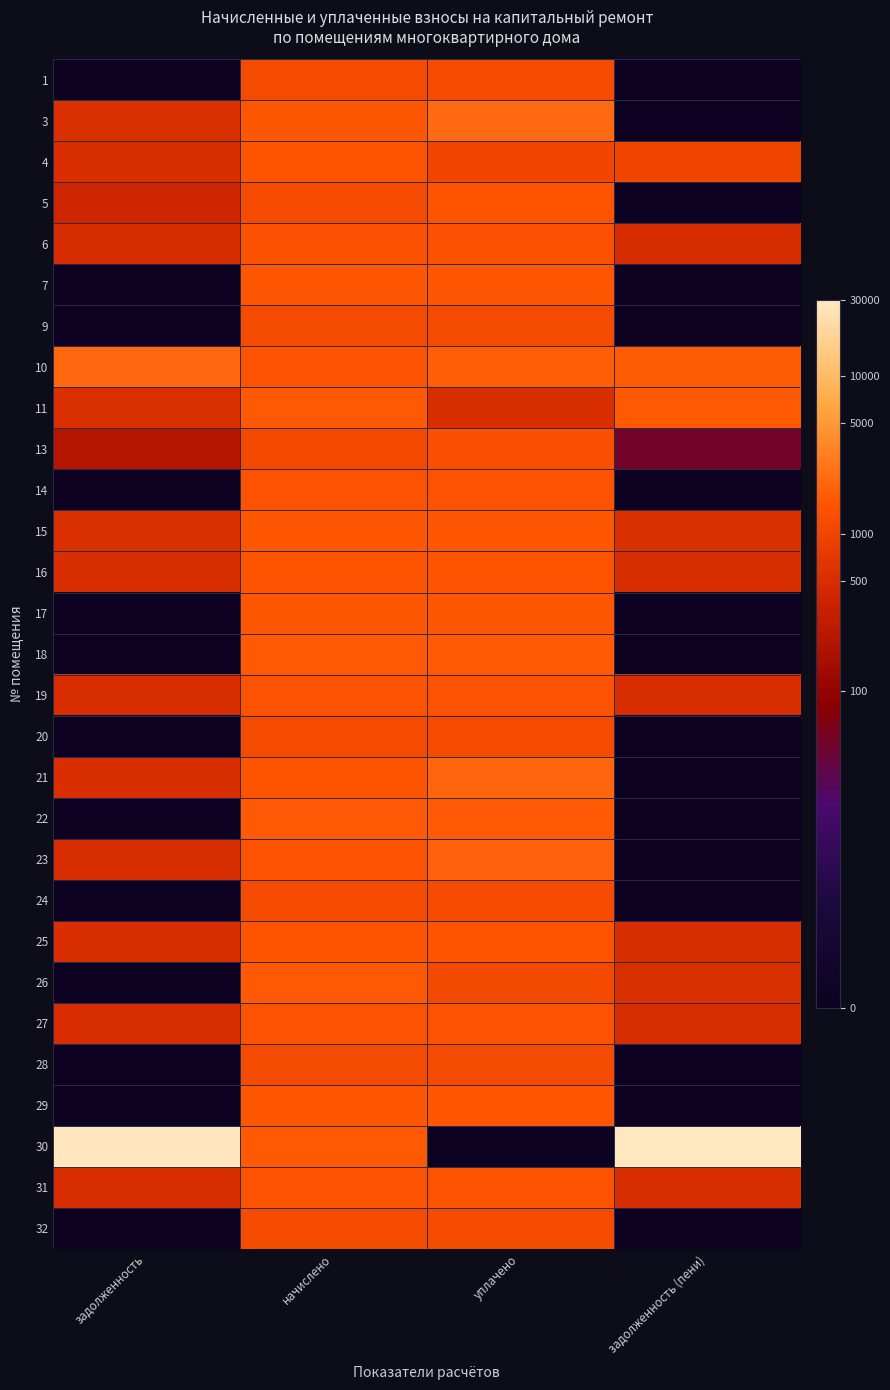

At which category does the chart reach its minimum across all series?

задолженность